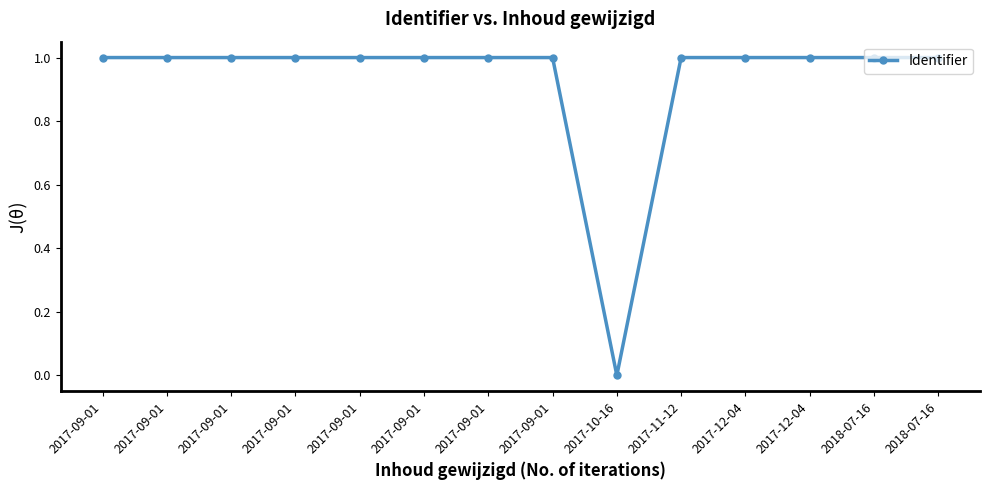

Is it true that the value at 2018-07-16 is 0.3?

False